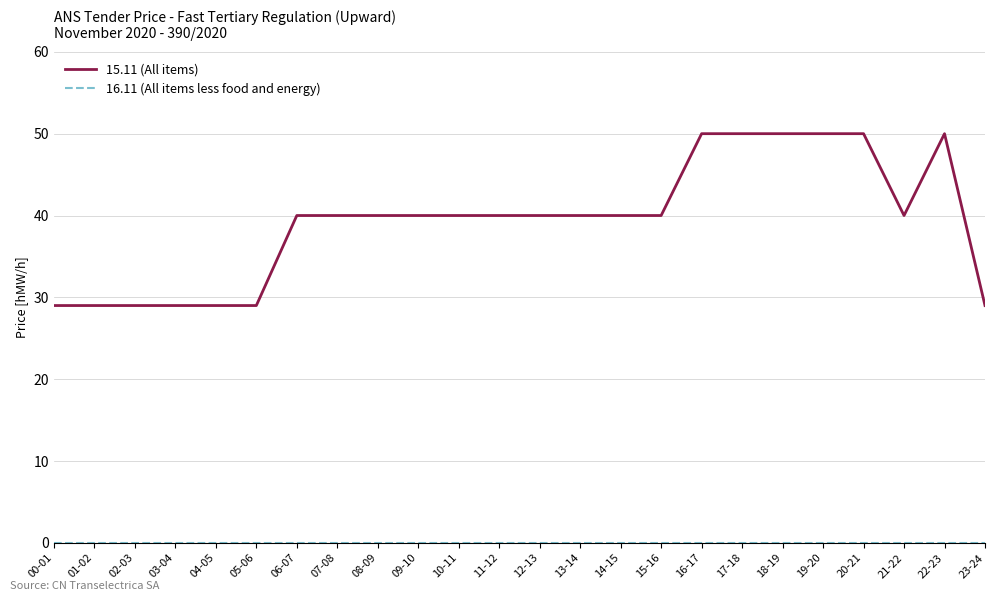

What is the spread (max minus min) of values at 21-22?

40